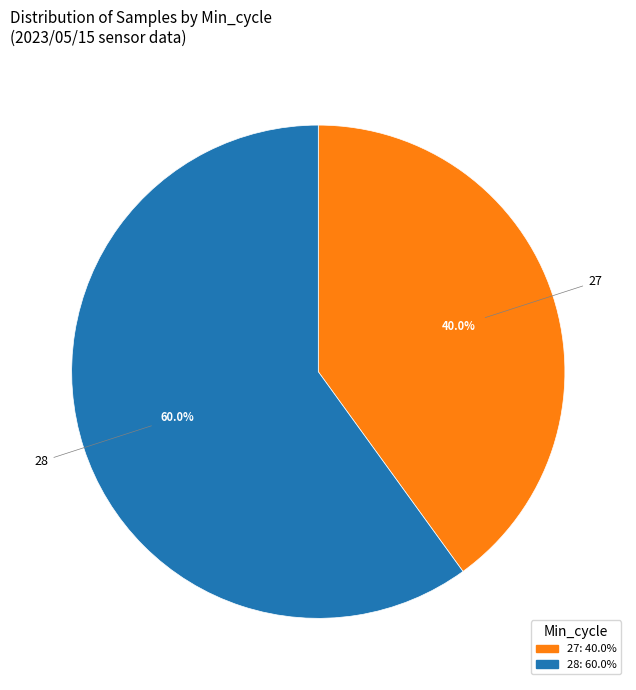

Is there any slice that represents more than half of the pie?

Yes